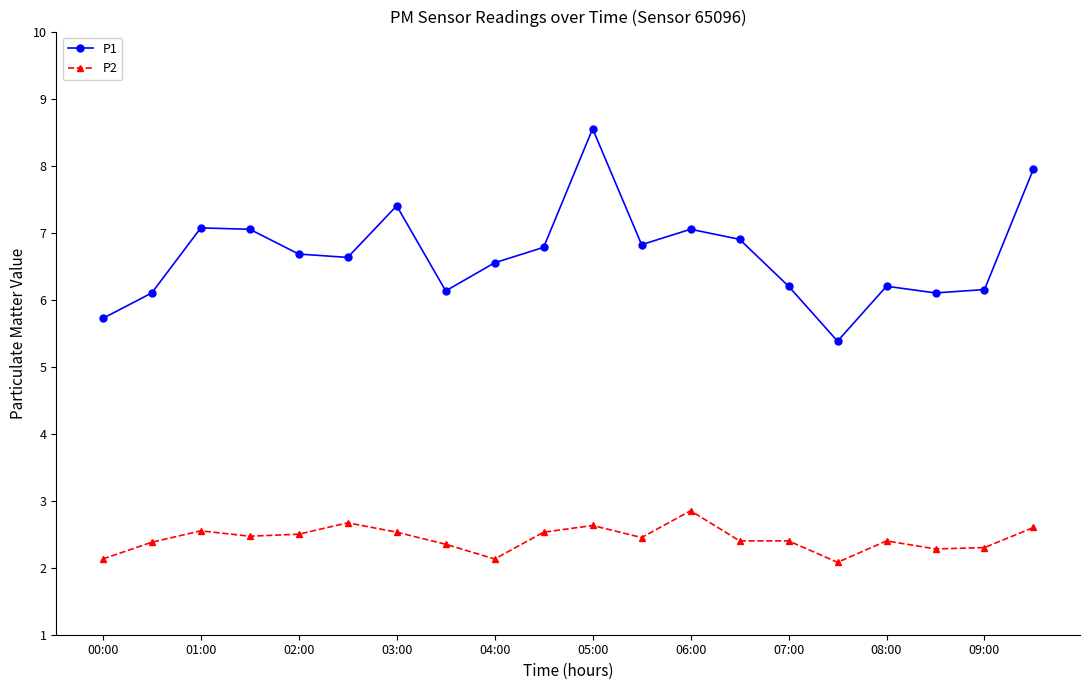

What is the value of the P1 point at the 19th from the left?

6.2